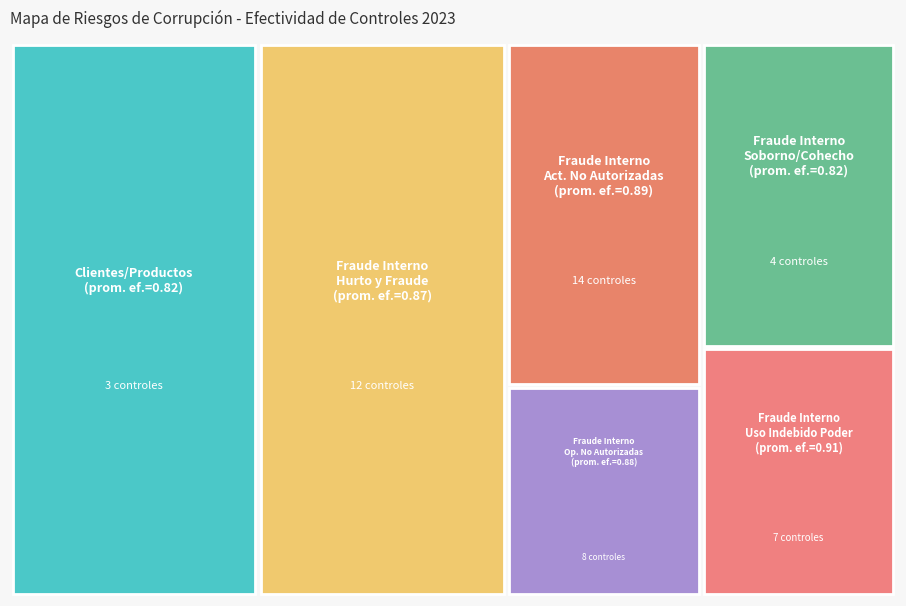

Reading left to right, what are all the values shown in this chart?

0.8	0.9	0.9	0.9	0.8	0.9